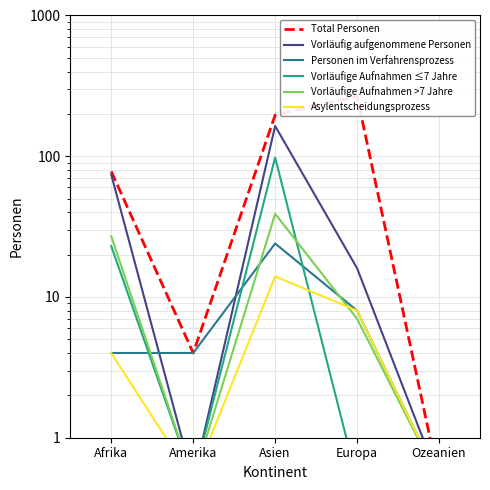

What are all the series names shown in the legend?

Total Personen, Vorläufig aufgenommene Personen, Personen im Verfahrensprozess, Vorläufige Aufnahmen ≤7 Jahre, Vorläufige Aufnahmen >7 Jahre, Asylentscheidungsprozess